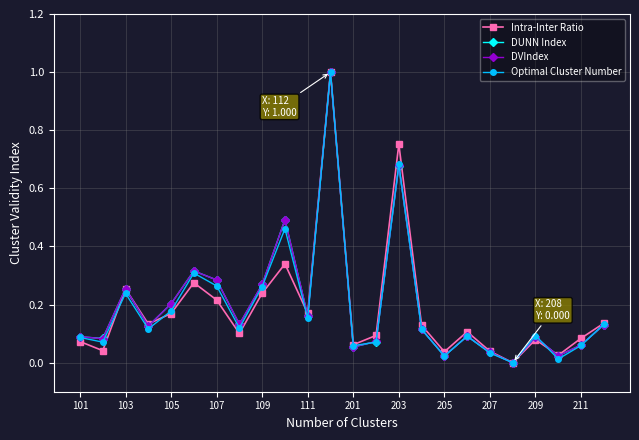

How many series are shown in this chart?

4